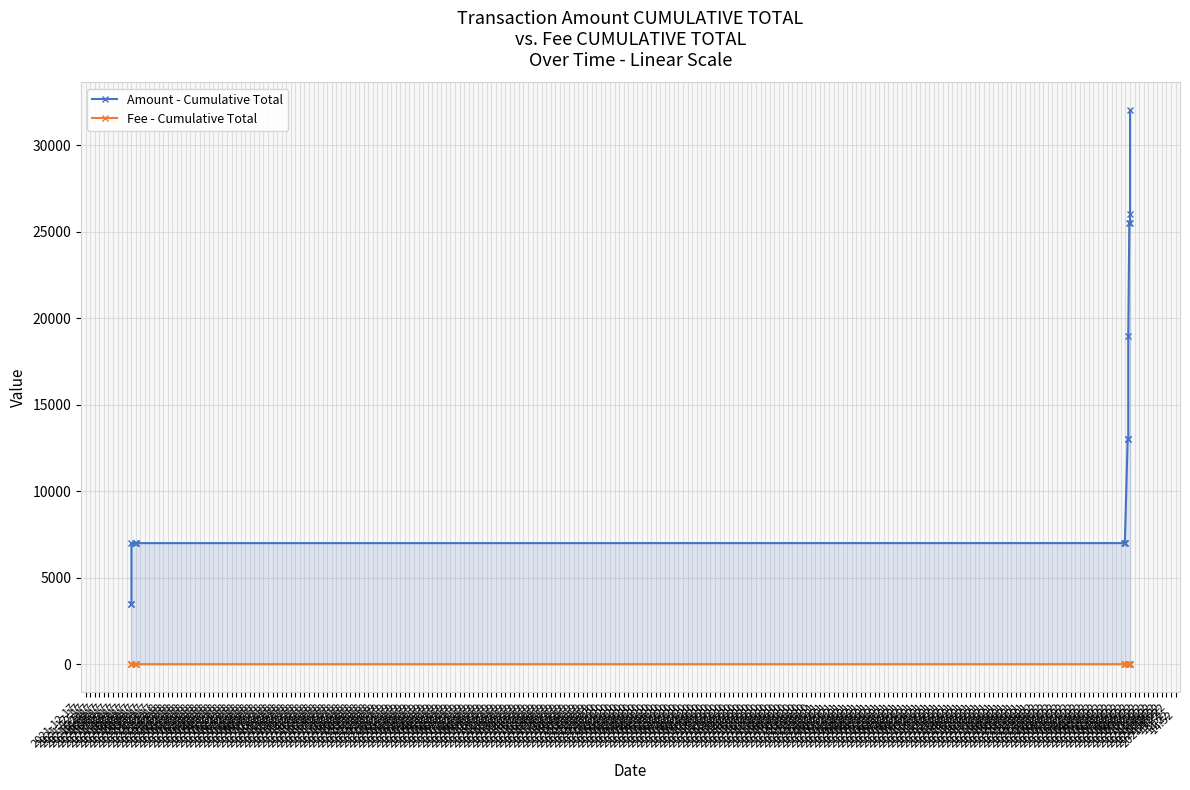

What is the difference between the highest and lowest values at 2021-12-17
18:22?

7000.6